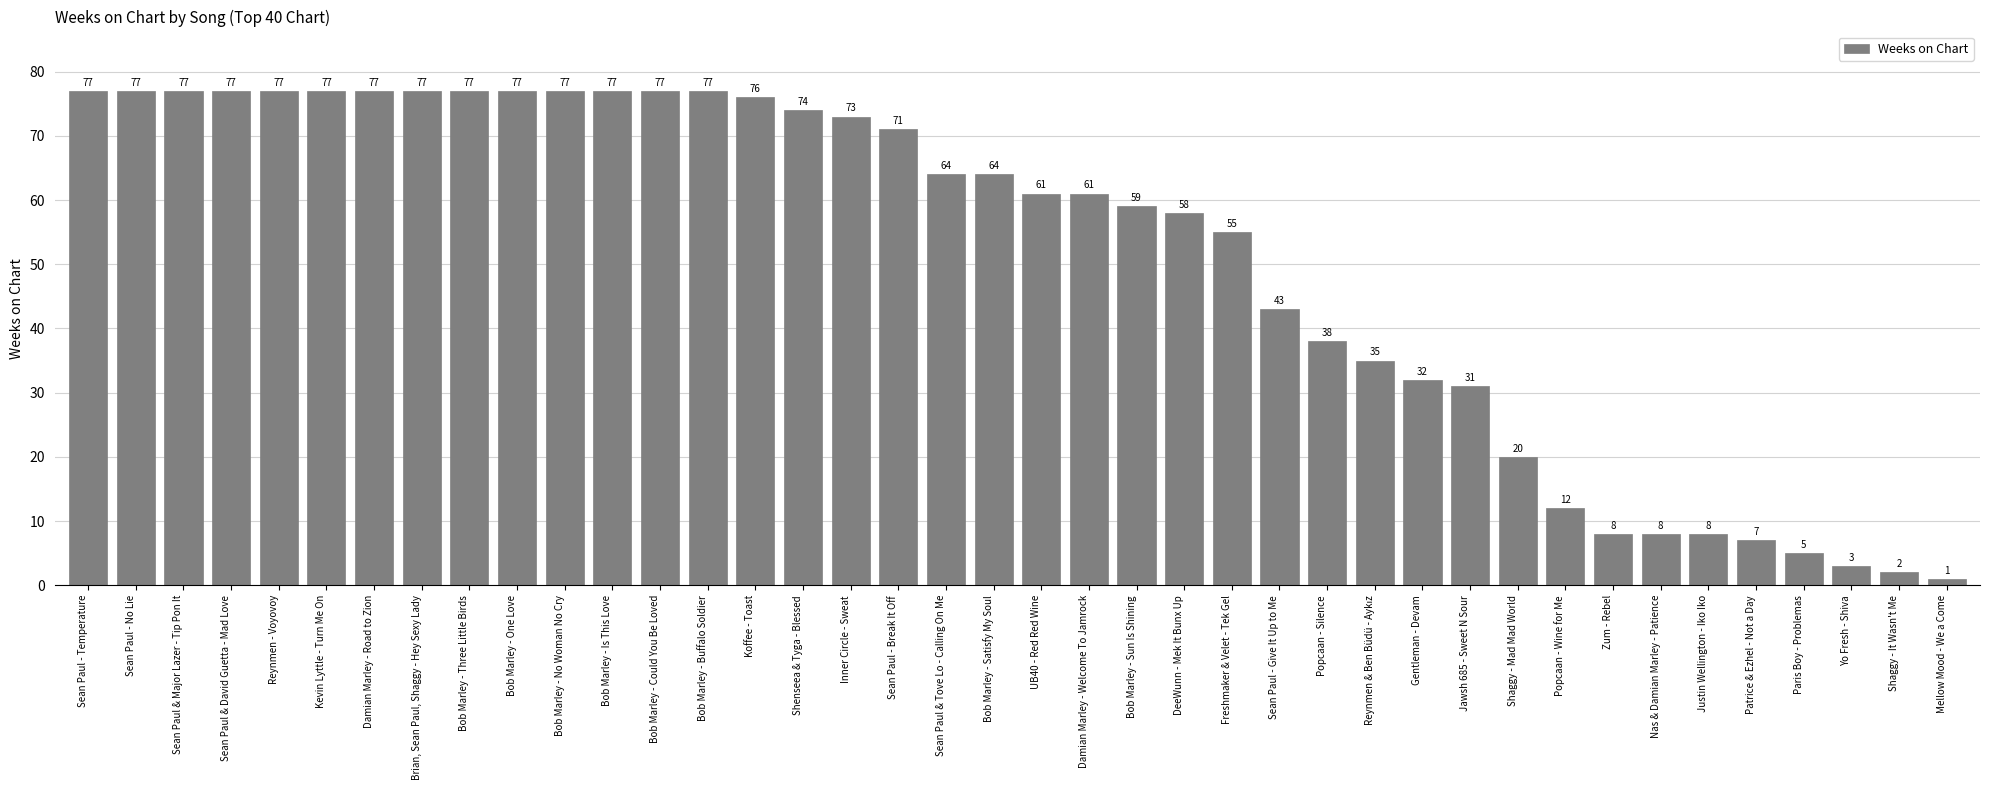

The value at Freshmaker & Velet - Tek Gel is 77. True or false?

False